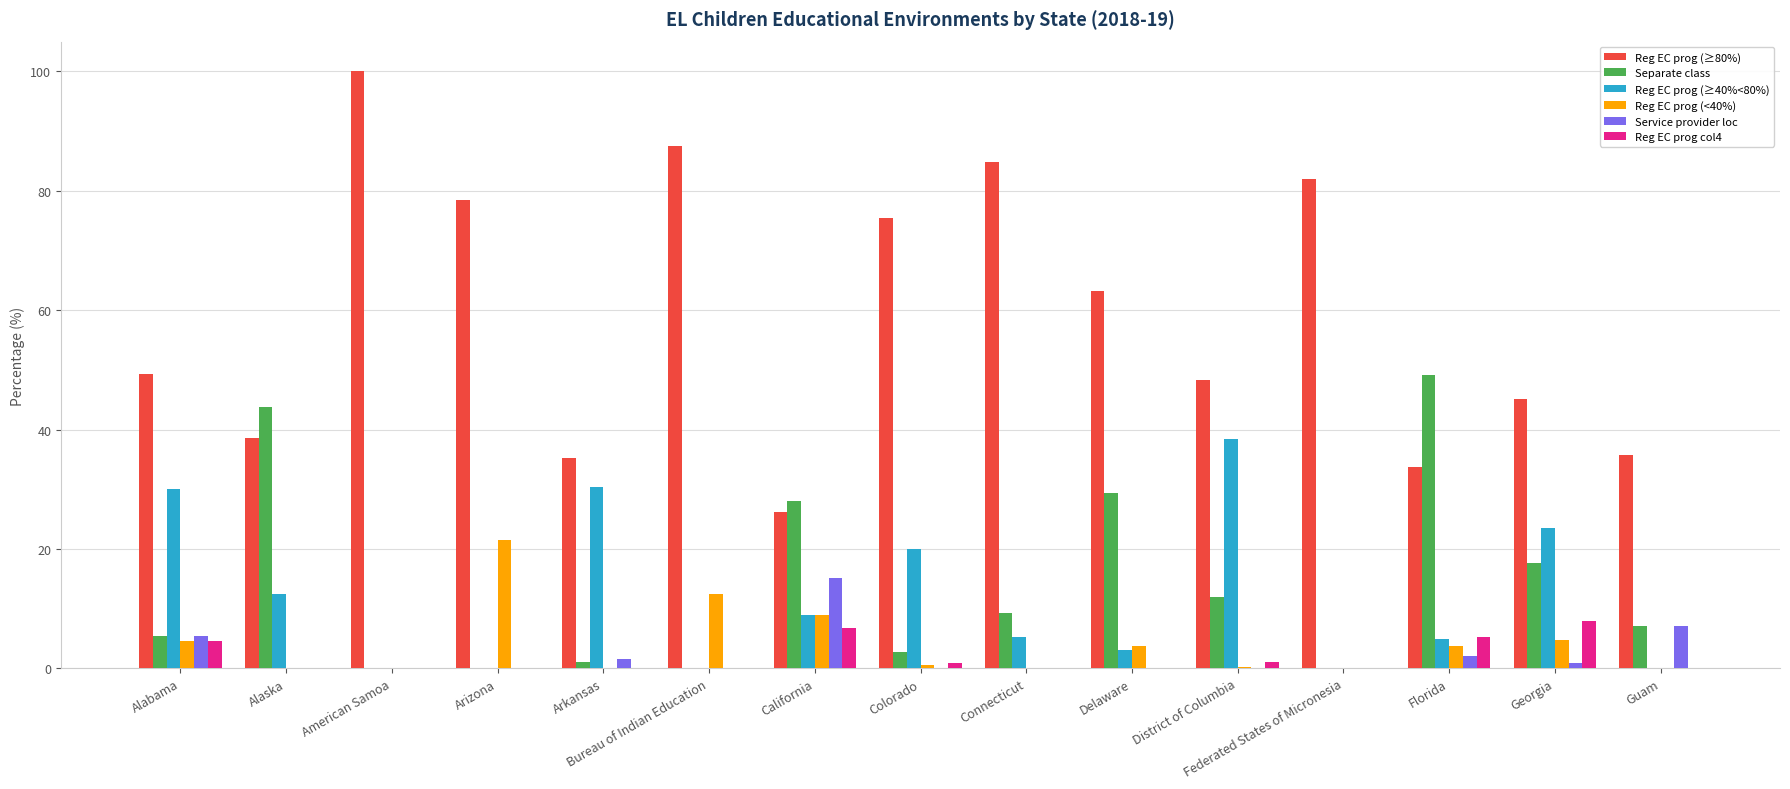

What is the maximum value shown in the chart?

100.0